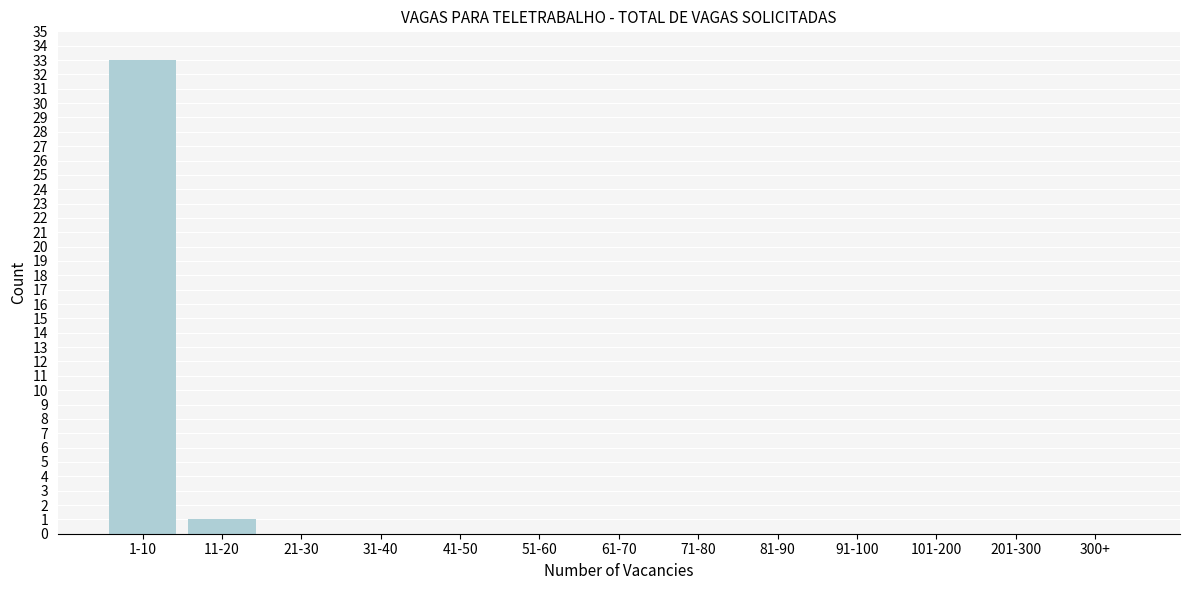

Reading left to right, extract all data points from this chart.

1-10=33	11-20=1	21-30=0	31-40=0	41-50=0	51-60=0	61-70=0	71-80=0	81-90=0	91-100=0	101-200=0	201-300=0	300+=0